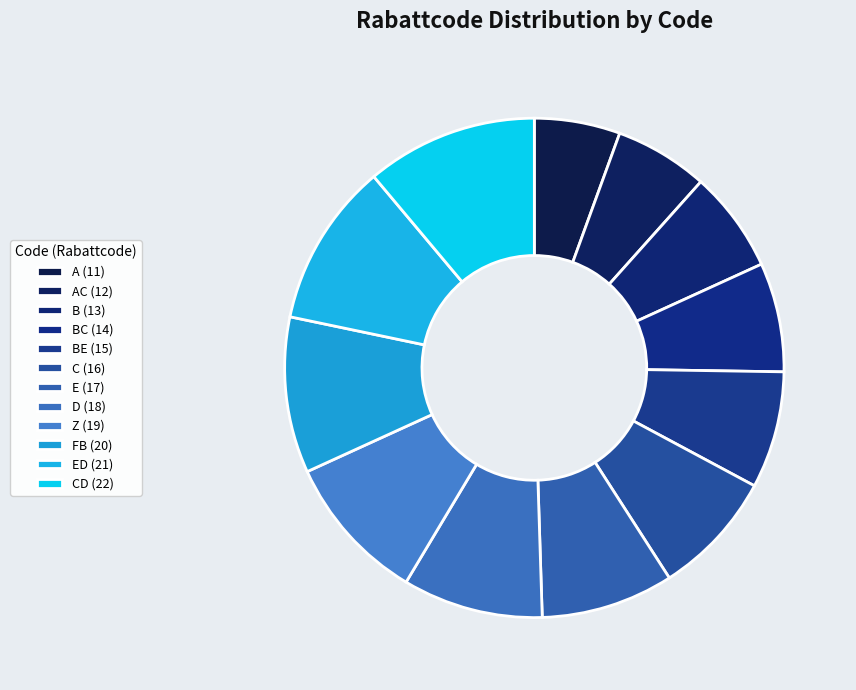

Count the number of slices in the pie.

12